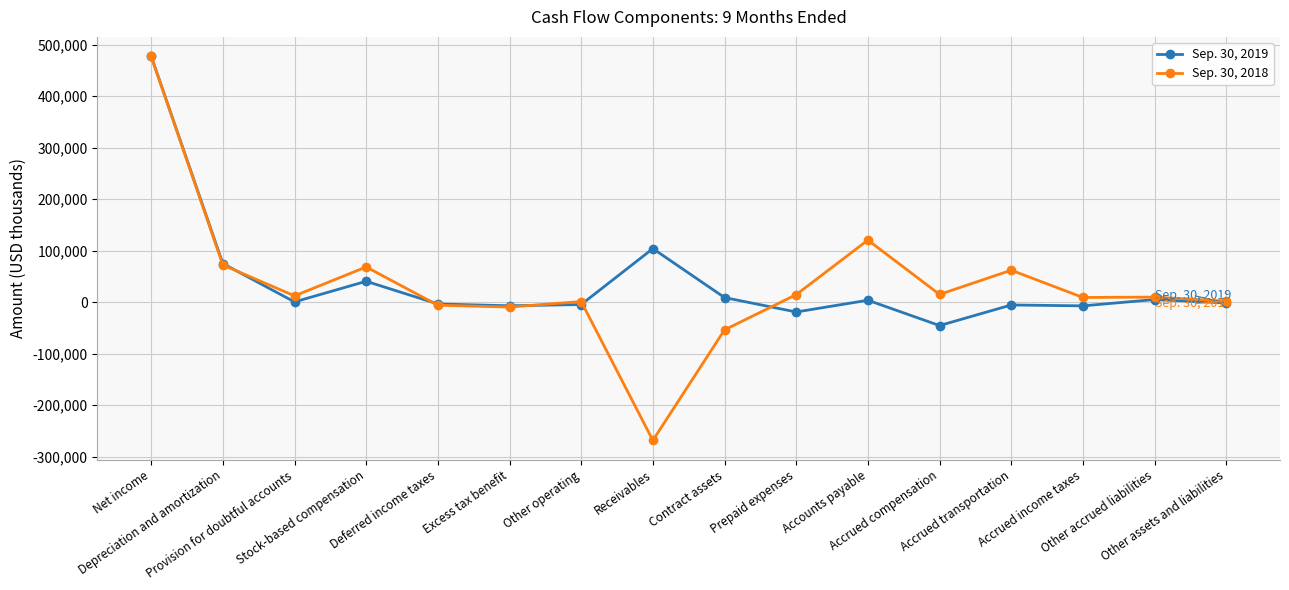

True or false: Sep. 30, 2019 has more than 1 points higher than both neighbors.

True